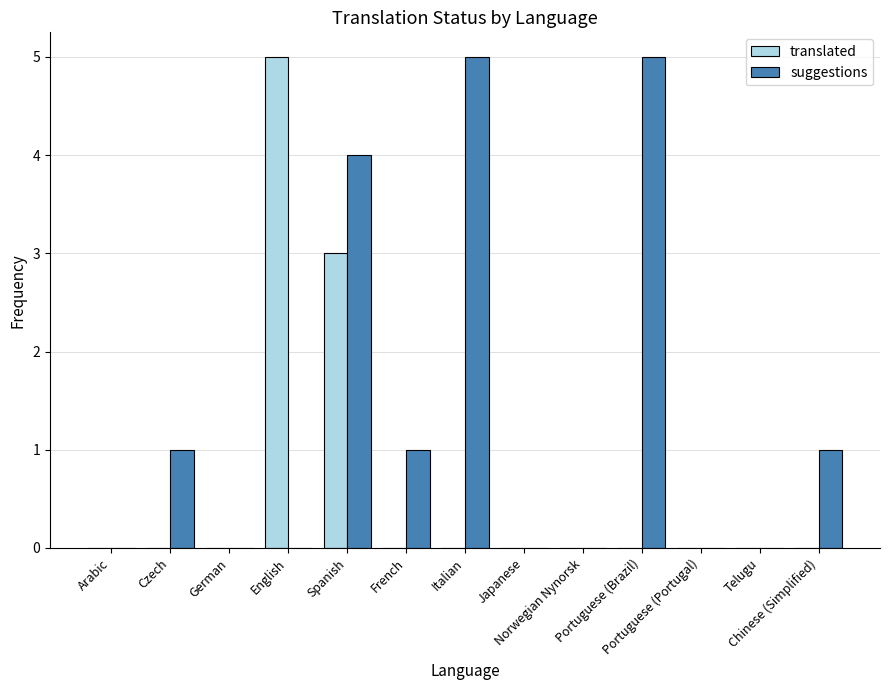

At which category is the sum across all series the highest?

Spanish